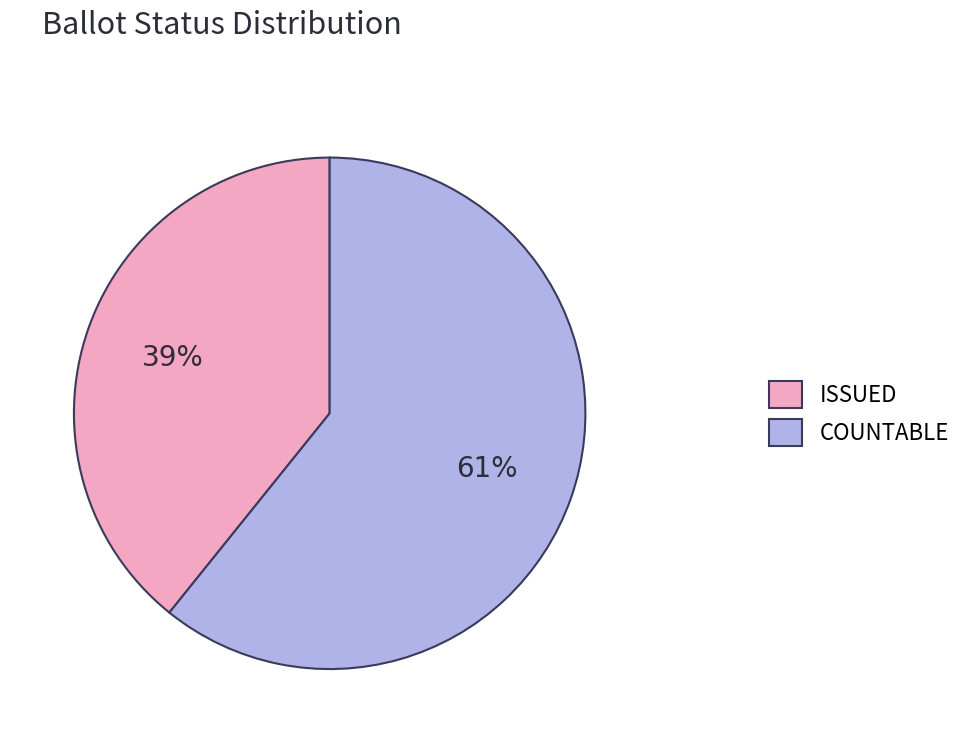

What percentage is the COUNTABLE slice, to the nearest percent?

61%